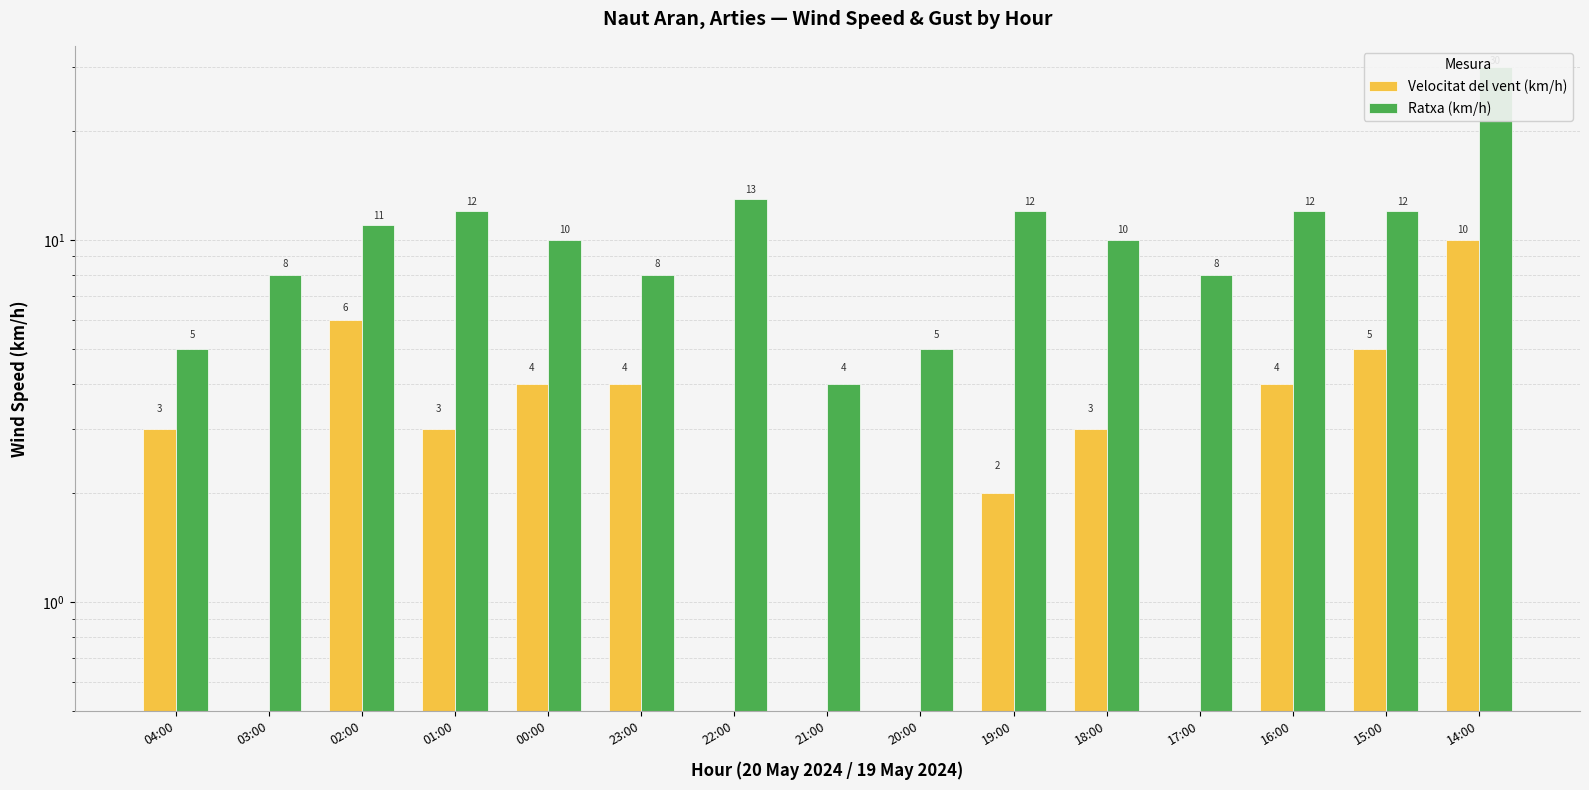

Which label corresponds to the largest value in the chart?

14:00